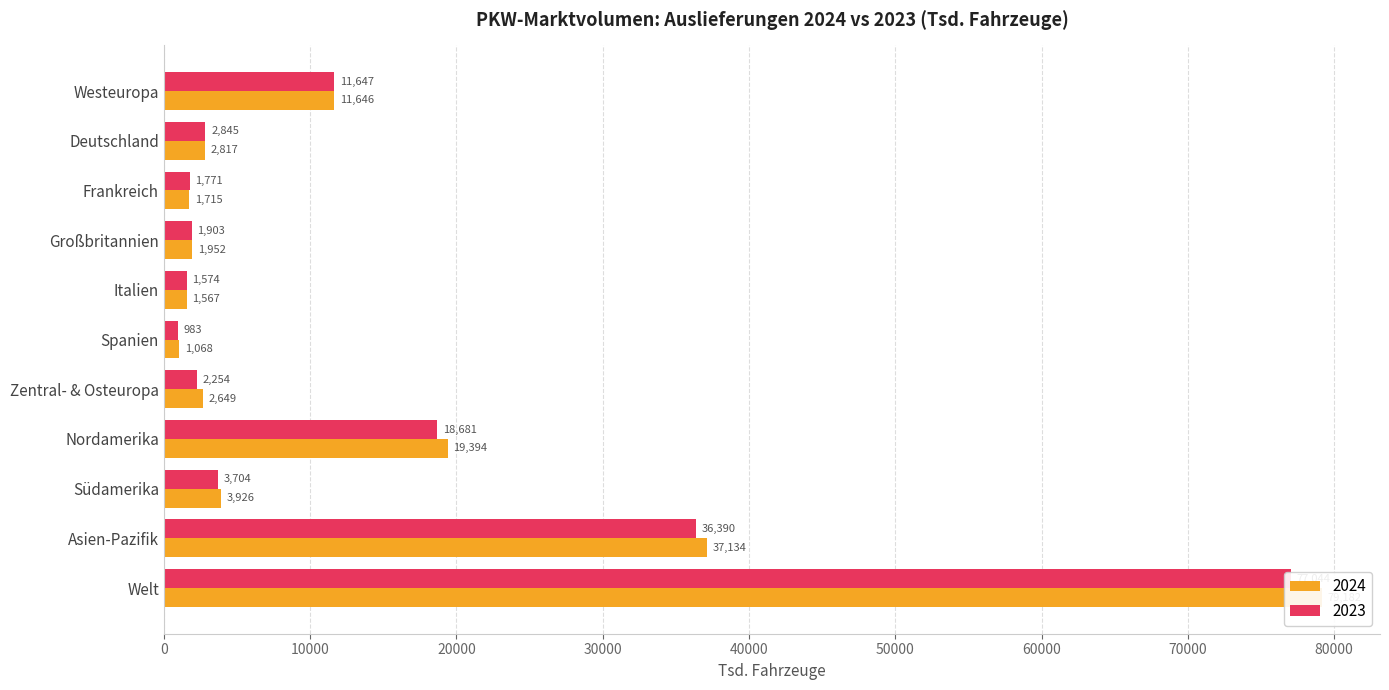

What is the label of the 9th bar from the right?

Frankreich